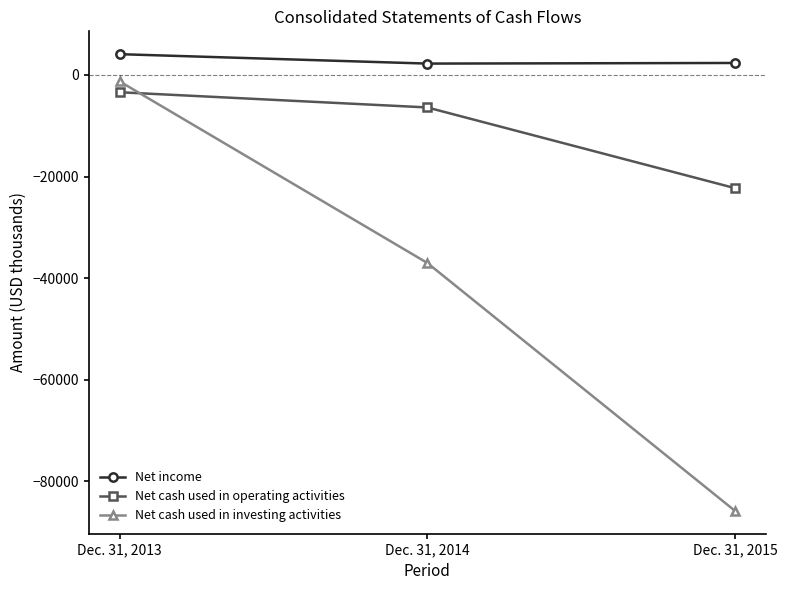

The Net cash used in operating activities series shows -31241 at Dec. 31, 2015. True or false?

False